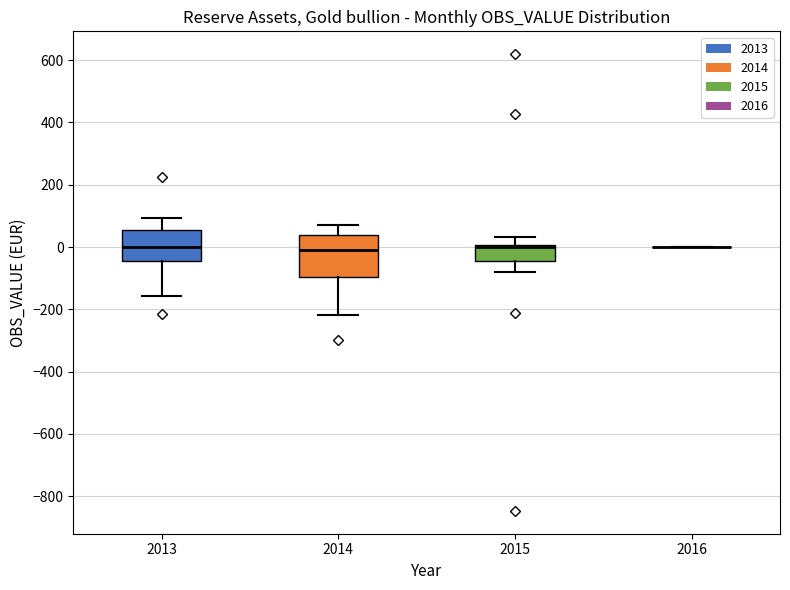

Comparing the boxes themselves (not the whiskers), which one is the tallest?

2014